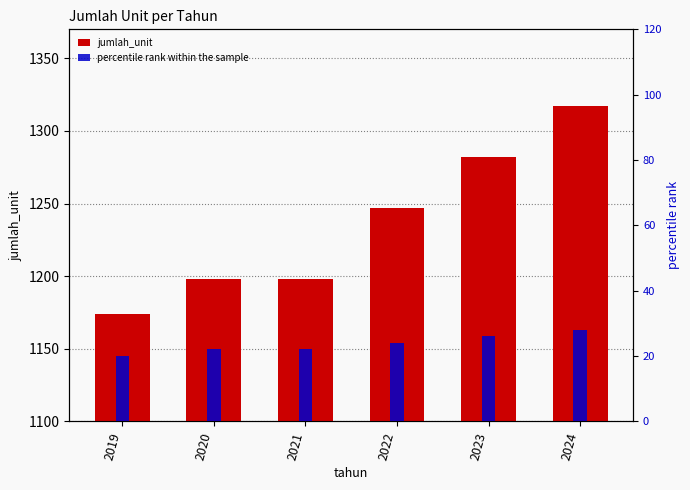

How many values in the percentile rank within the sample series are below 24?

3